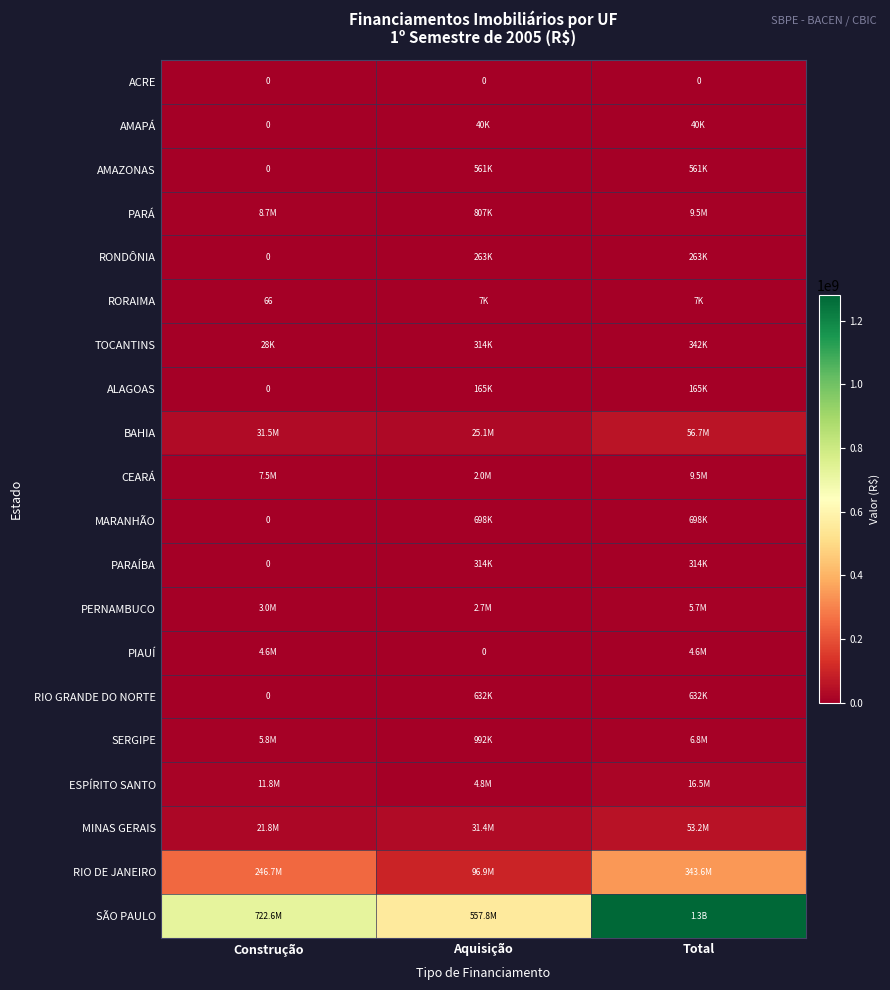

What is the approximate value of PARAÍBA at Aquisição, to the nearest 10?

313510